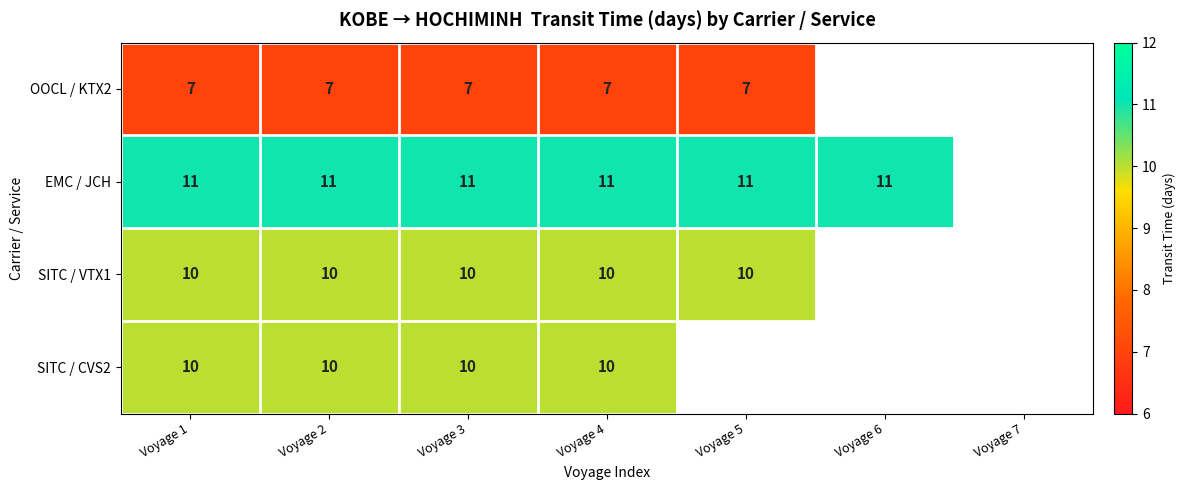

What is the sum of the SITC / VTX1 values at Voyage 4 and Voyage 3?

20